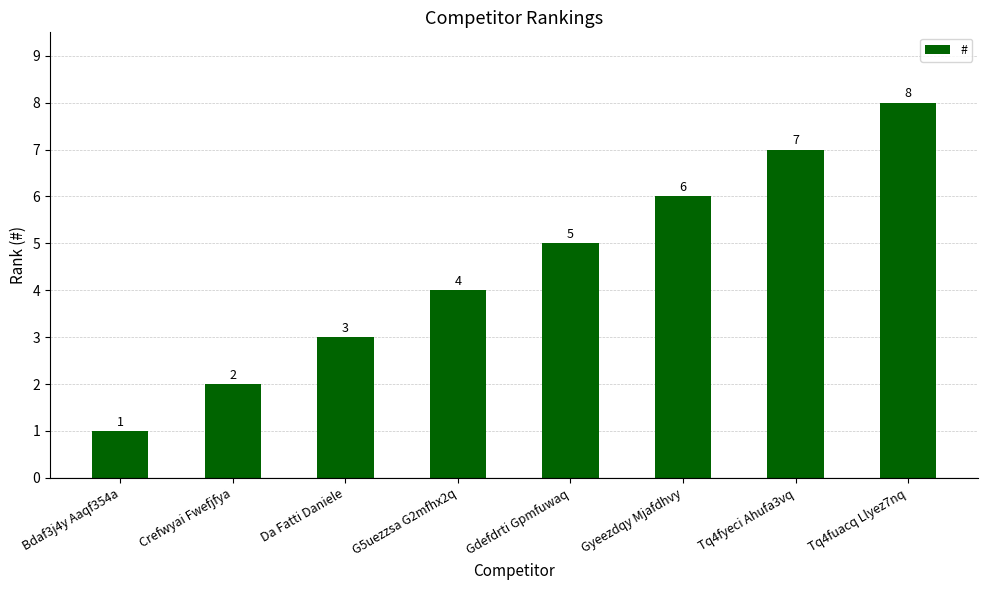

True or false: the data shows 3 at Da Fatti Daniele.

True